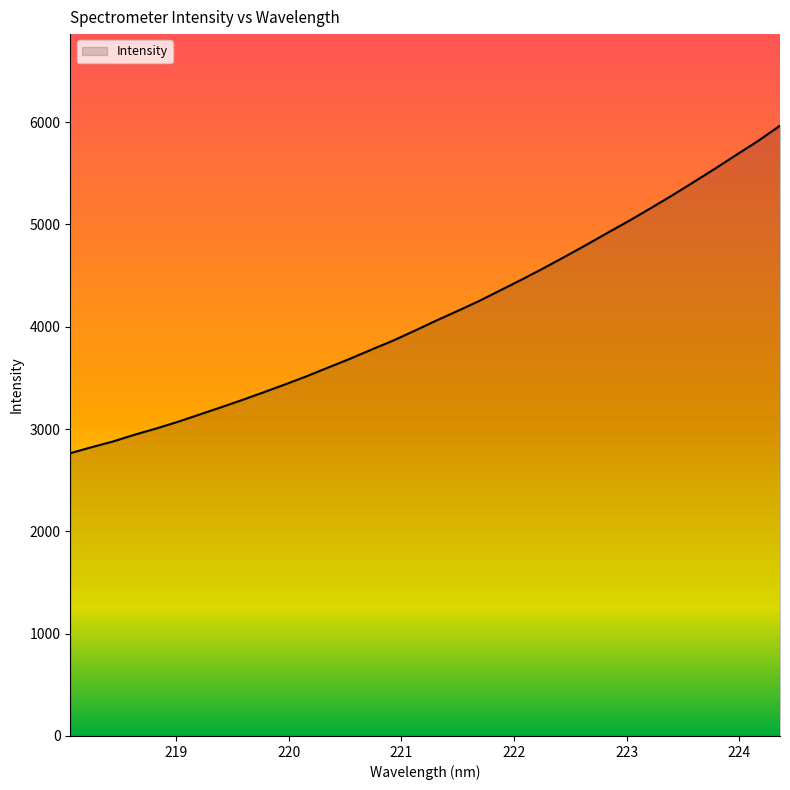

True or false: the data has more than 0 interior local peaks.

False